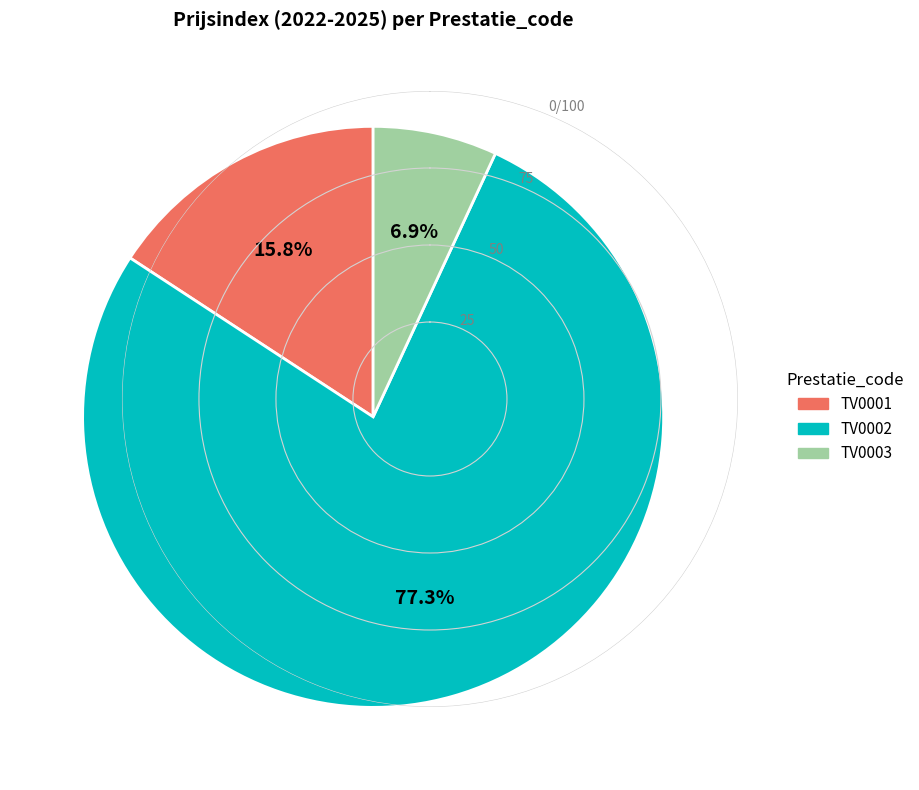

Does TV0003 account for over 50% of the chart?

No